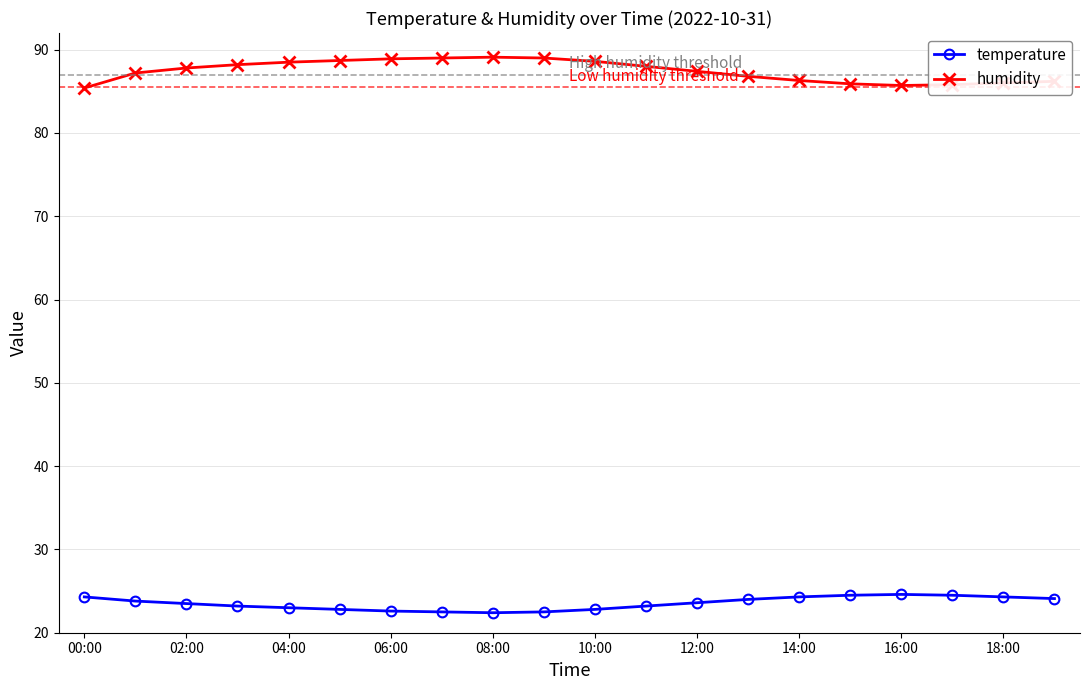

True or false: humidity and temperature intersect in this chart.

False